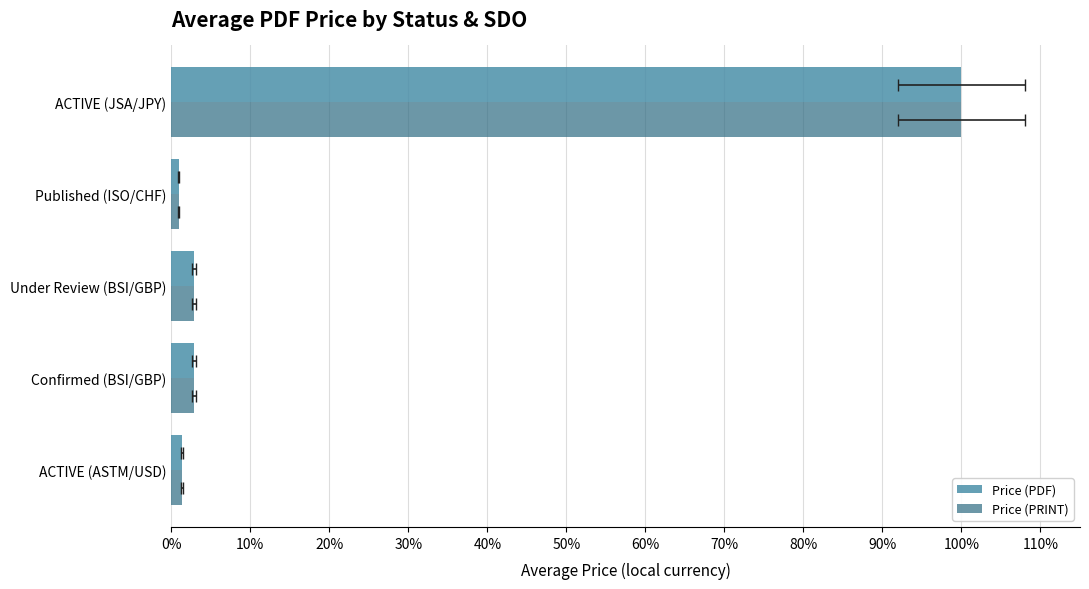

How many distinct data groups are displayed?

2